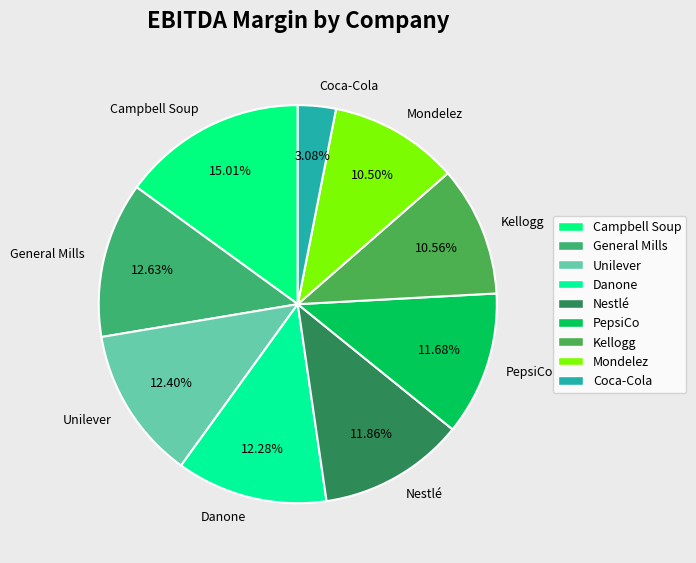

Does Coca-Cola account for over 50% of the chart?

No